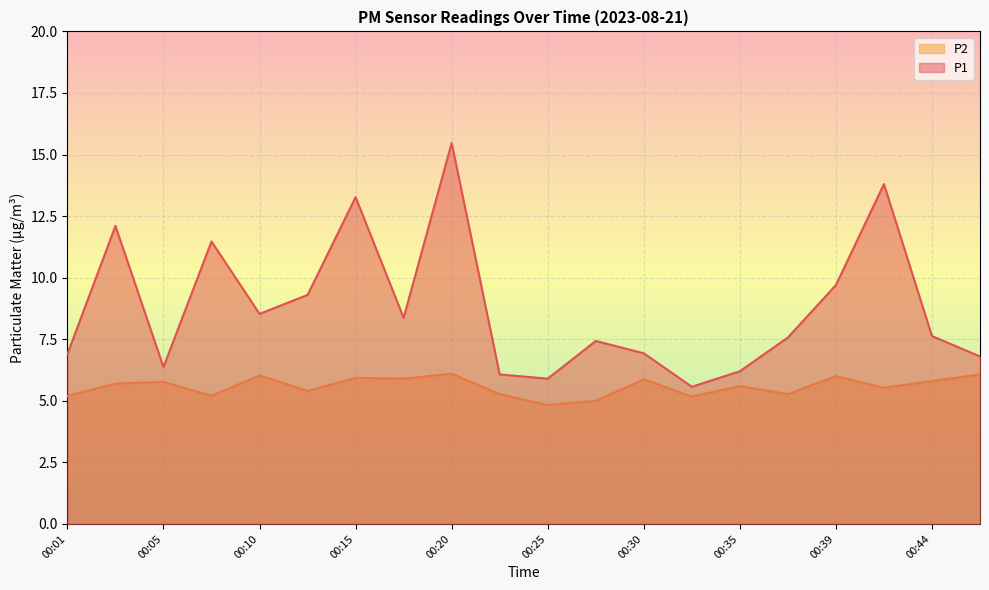

List the labels in order of P2 value, smallest first.

00:25, 00:27, 00:32, 00:01, 00:08, 00:22, 00:37, 00:13, 00:42, 00:35, 00:03, 00:05, 00:44, 00:30, 00:18, 00:15, 00:39, 00:10, 00:47, 00:20